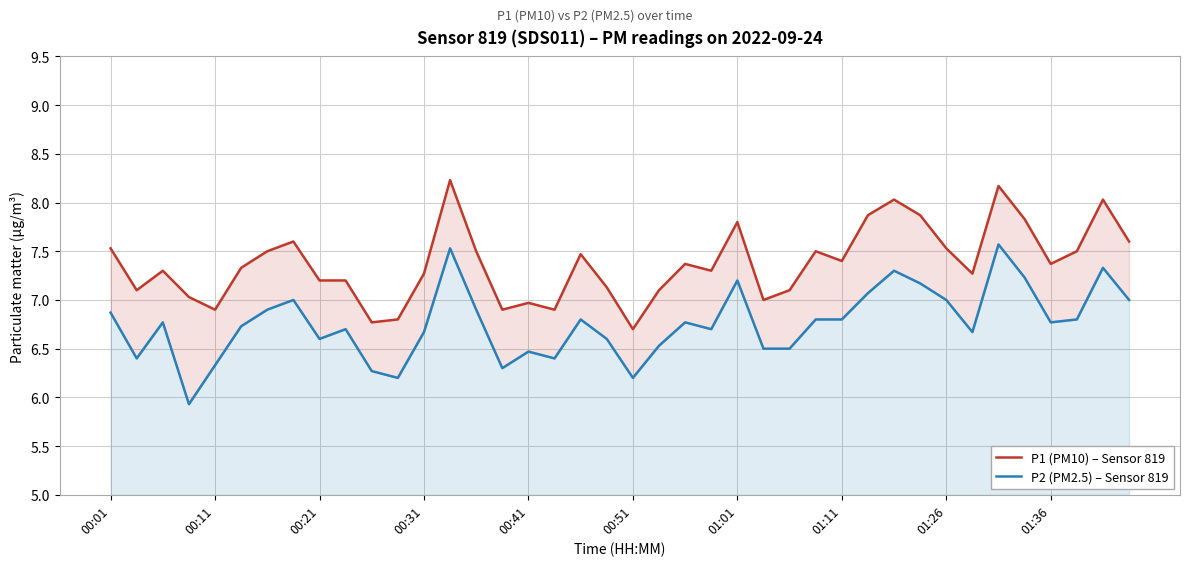

True or false: P2 (PM2.5) – Sensor 819 and P1 (PM10) – Sensor 819 cross at least once.

False